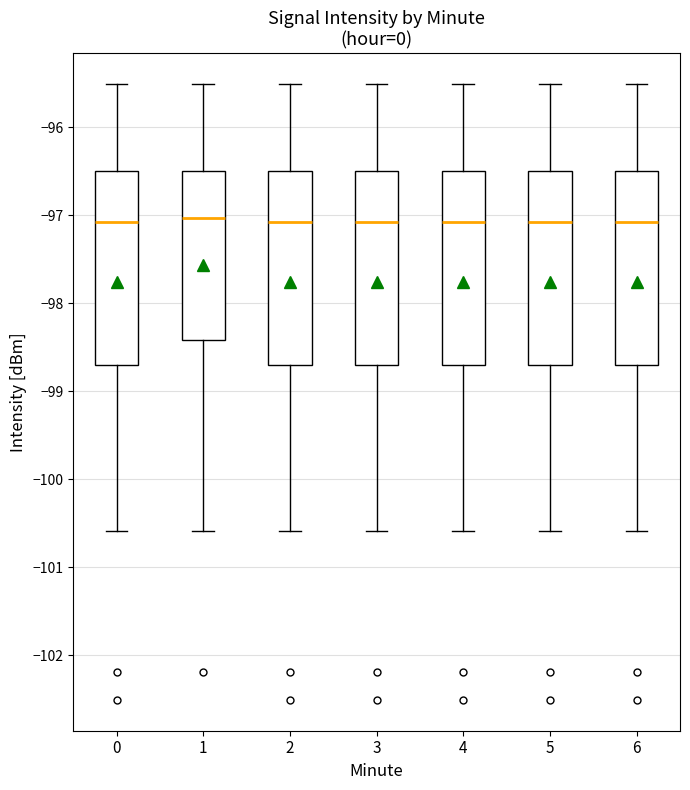

Where does the median line of the box at x = 5 sit on the y-axis? The values are not printed on the chart, so give them approximately, as read against the axis.

-97.1